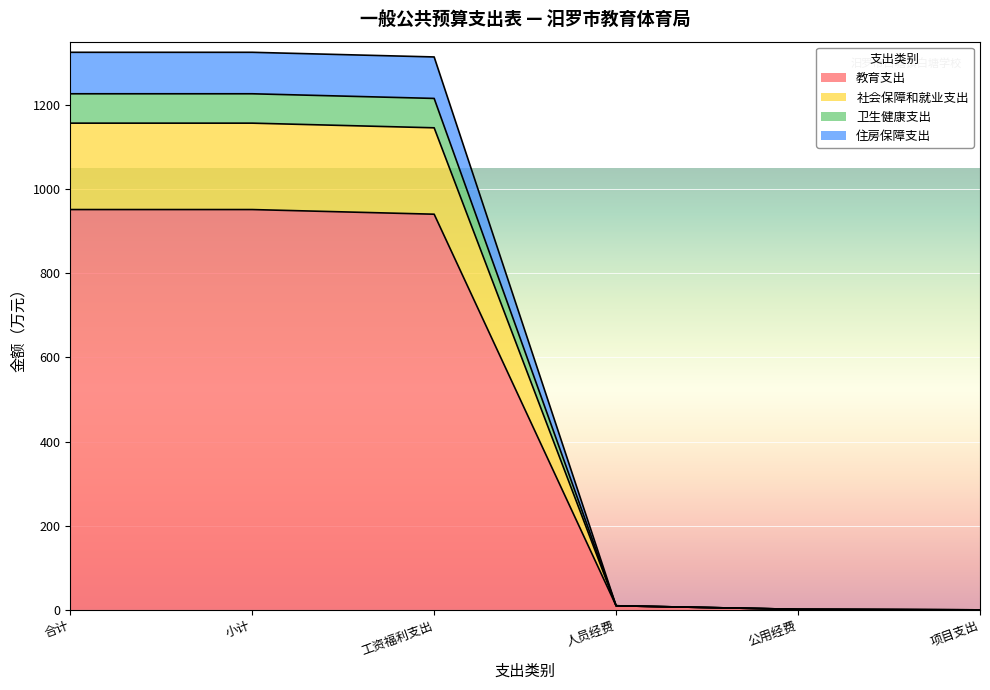

What is the total value across all series at 小计?

1324.7